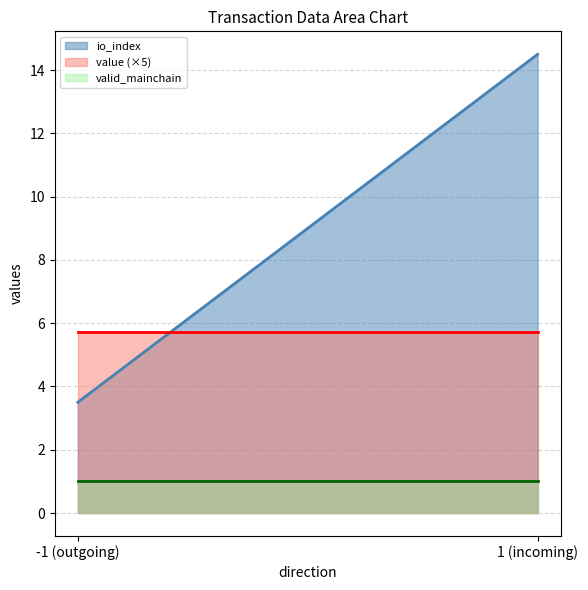

At which label is io_index closest to 9?

-1 (outgoing)